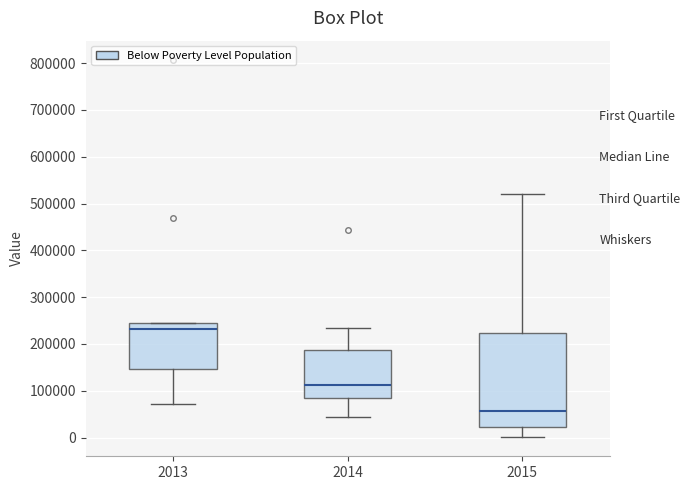

Which box's median line is the highest?

2013